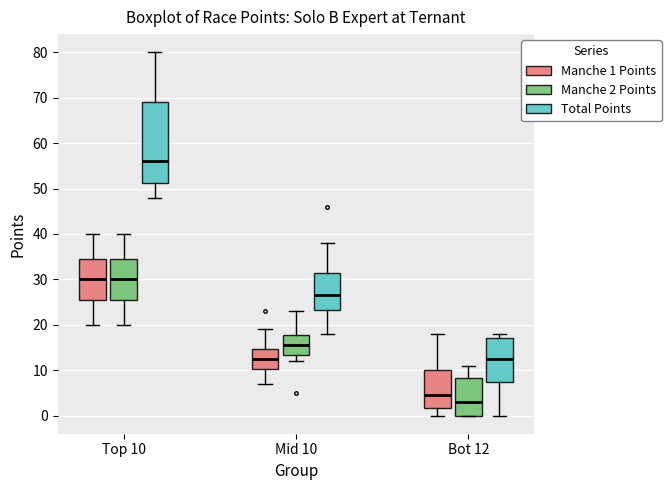

Which box is the tallest, from its lower edge to its upper edge?

Top 10 (Total Points)